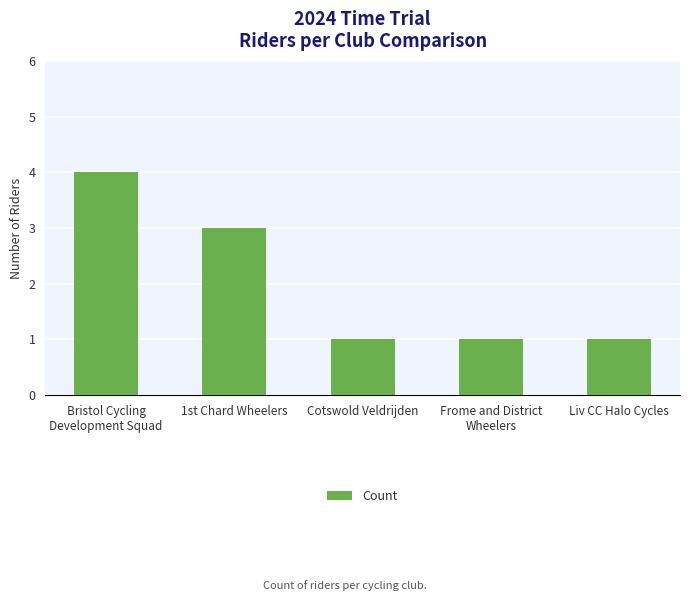

What is the label of the 2nd bar from the left?

1st Chard Wheelers